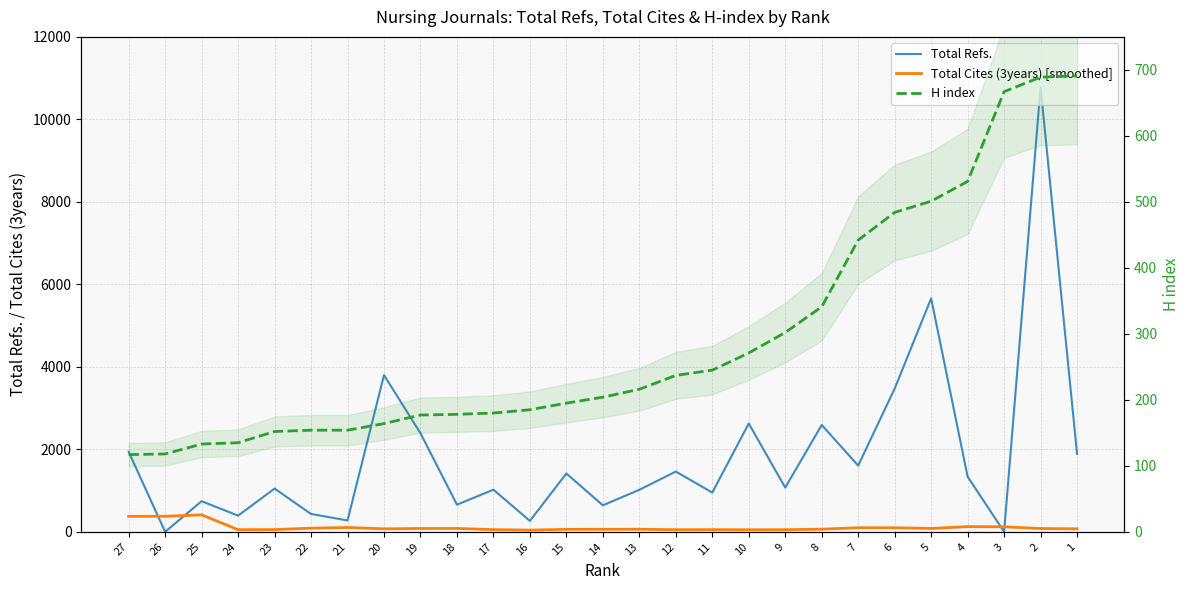

Where does the Total Cites (3years) [smoothed] series first go above 72?

27